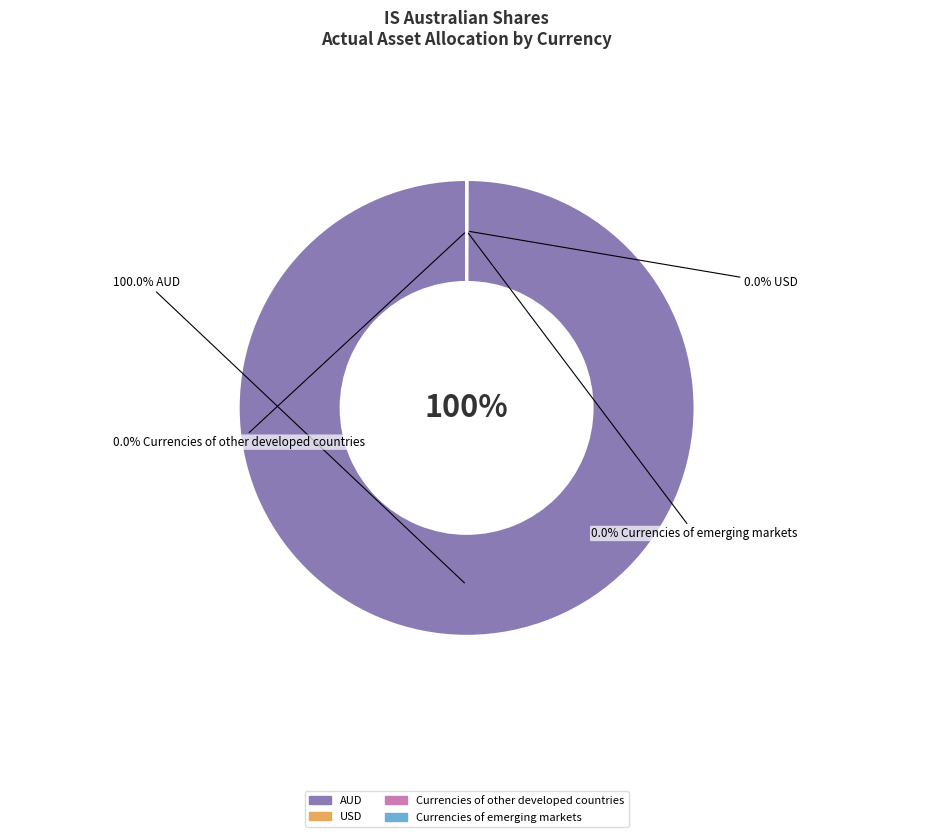

To the nearest percent, what is the difference between the largest and smallest slice percentages?

100%